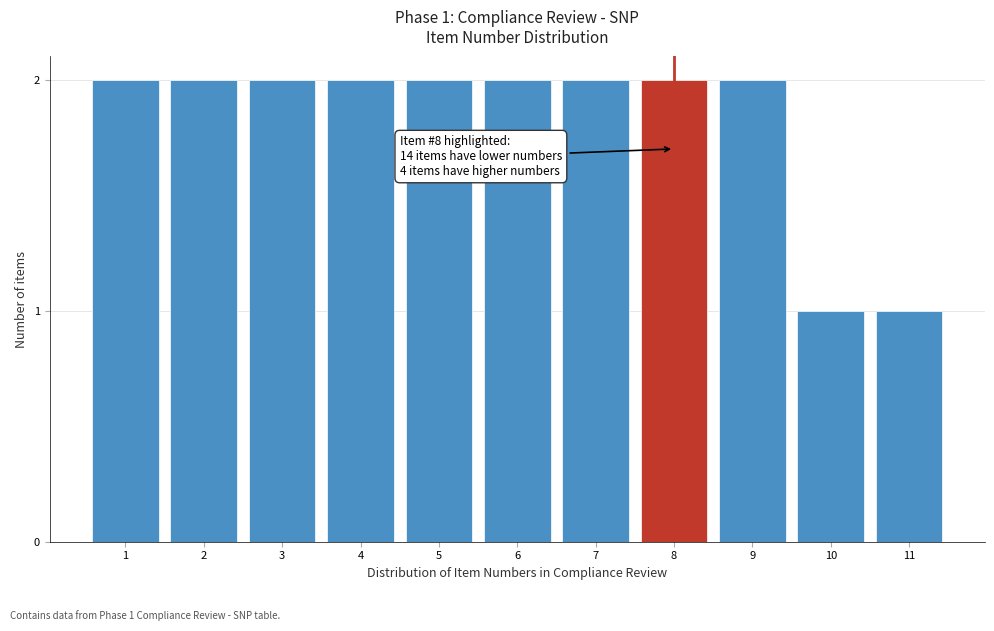

Reading left to right, what are all the values shown in this chart?

1=2	2=2	3=2	4=2	5=2	6=2	7=2	8=2	9=2	10=1	11=1